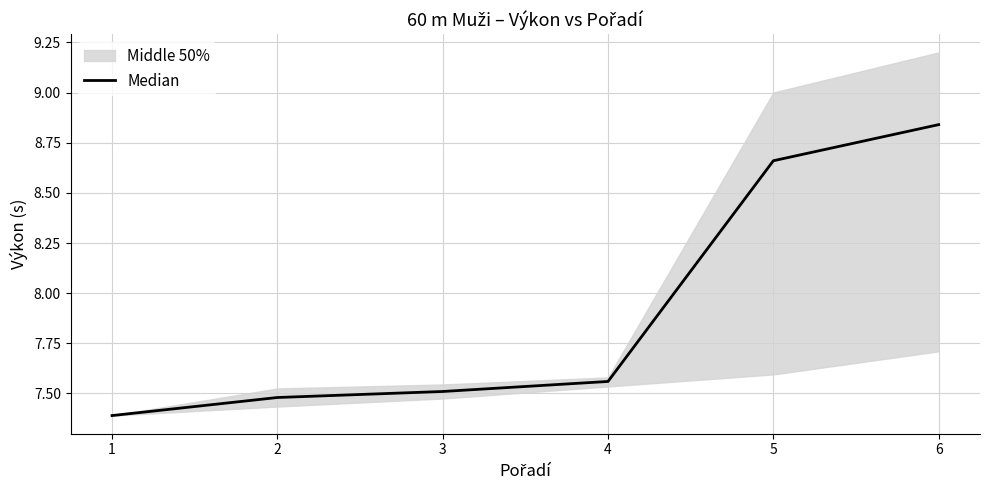

List the labels in order of value, smallest first.

1, 2, 3, 4, 5, 6